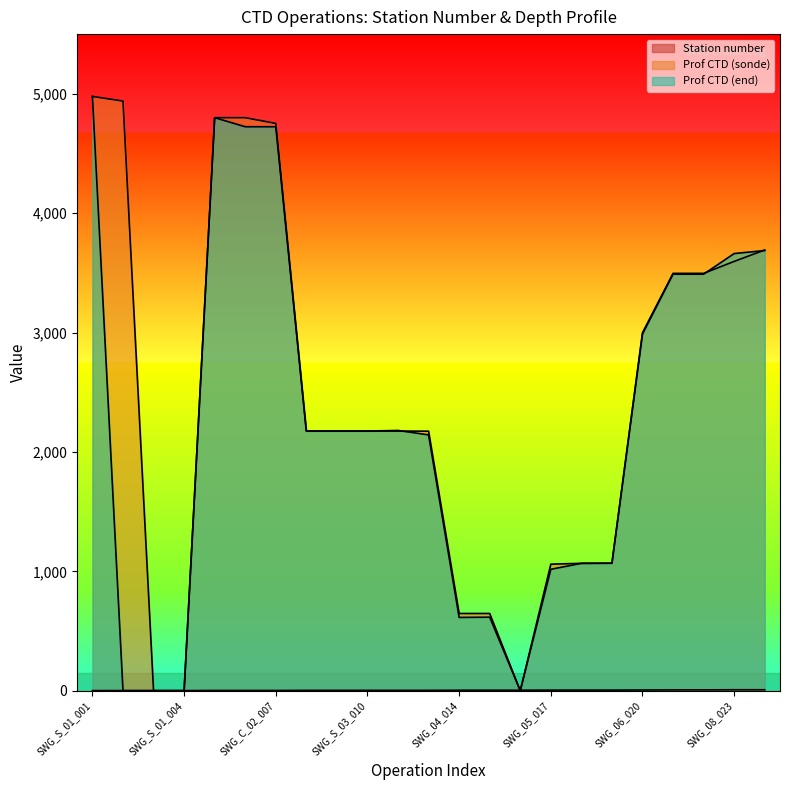

How many positive values does the Prof CTD (sonde) series have?

20